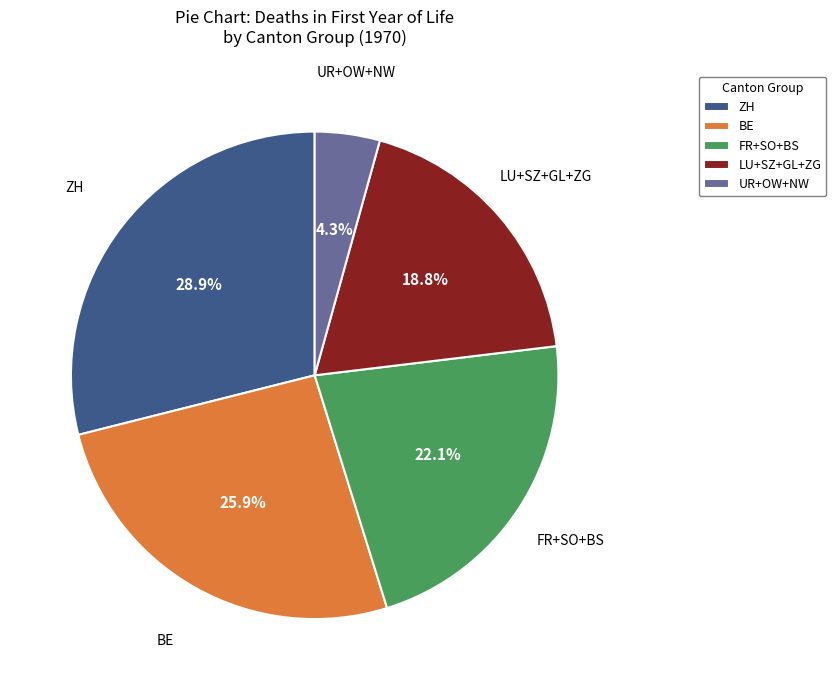

How many slices are in this pie chart?

5